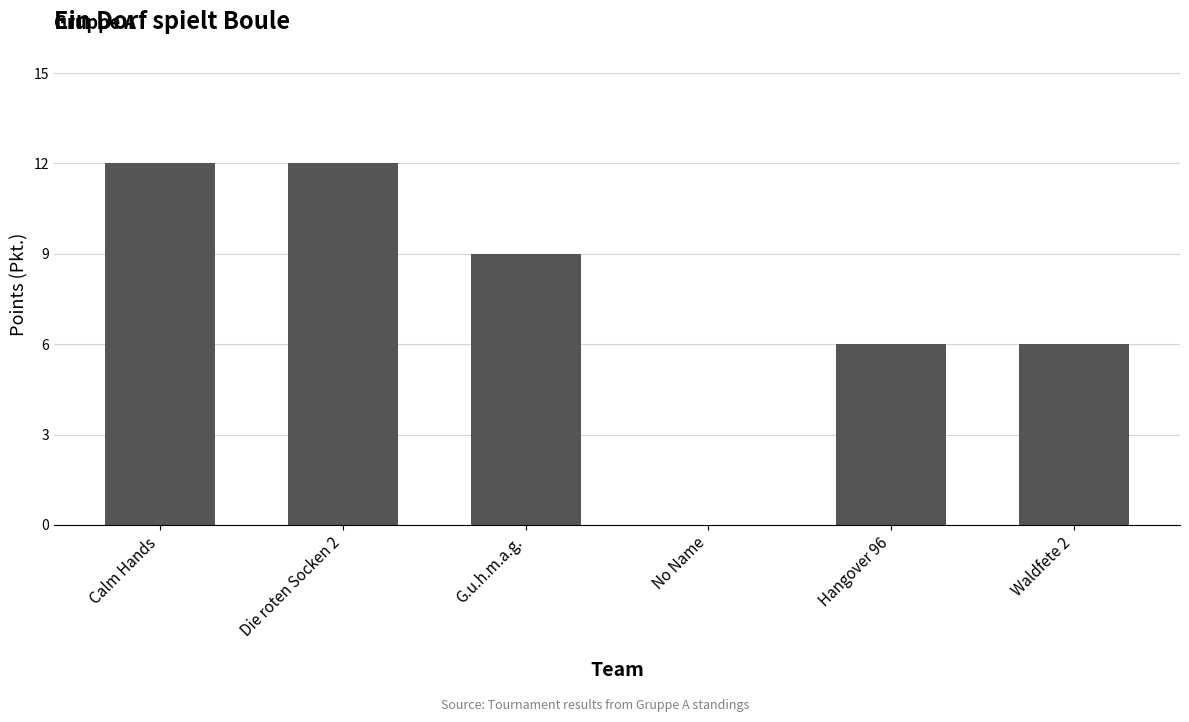

What is the greatest value displayed?

12